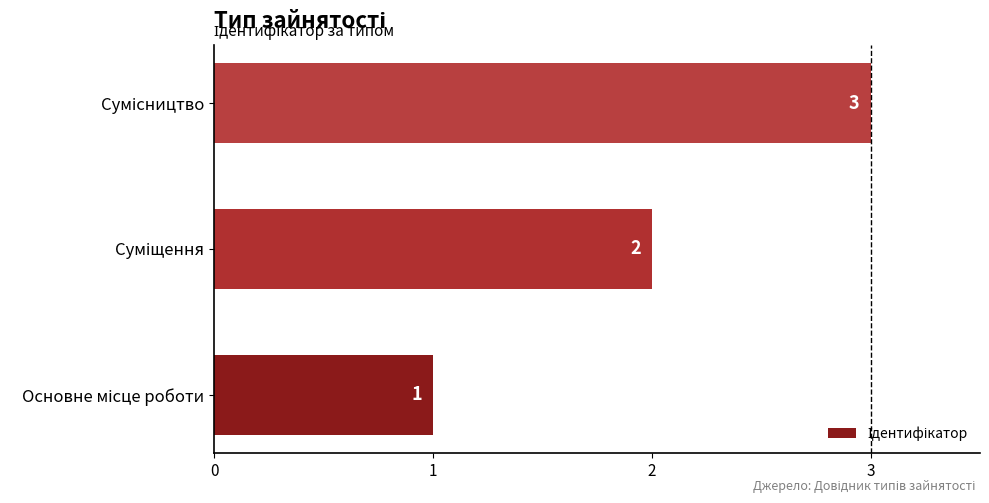

What is the sum of all values?

6